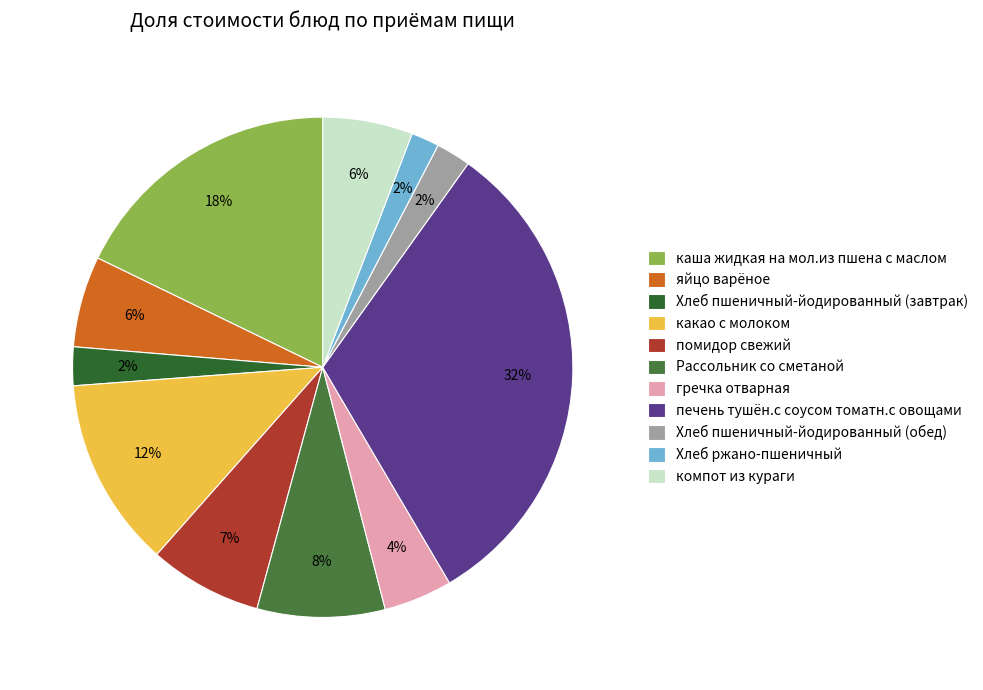

How many segments does this pie chart have?

11